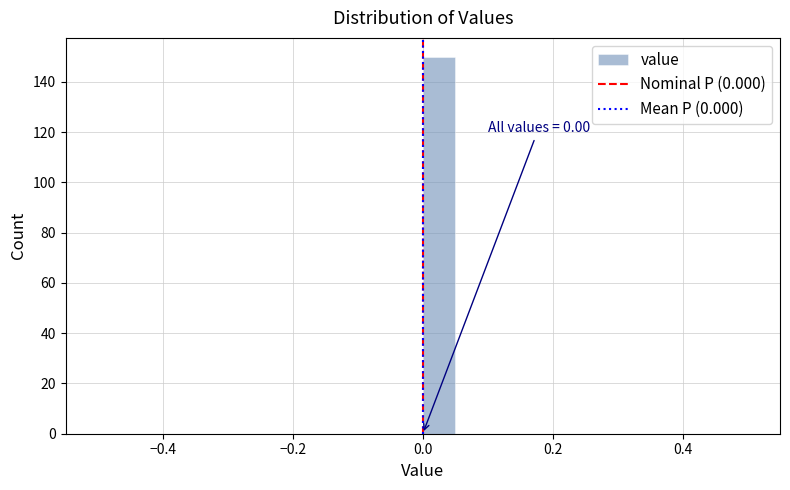

Around what value on the x-axis is the tallest bar? Give the approximate position of its centre, as read against the axis.

0.02